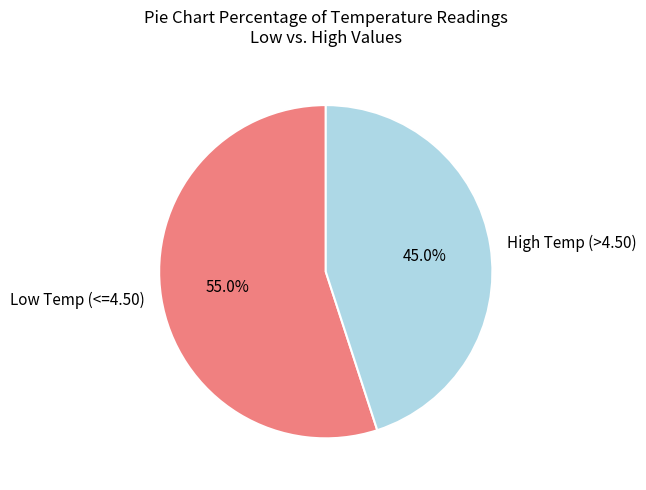

Between Low Temp (<=4.50) and High Temp (>4.50), which is larger?

Low Temp (<=4.50)